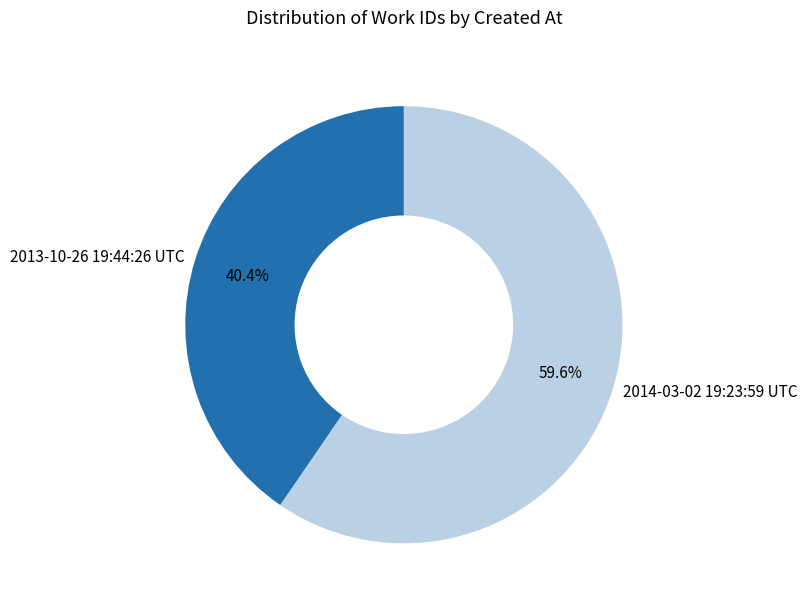

Which slice is the smallest?

2013-10-26 19:44:26 UTC